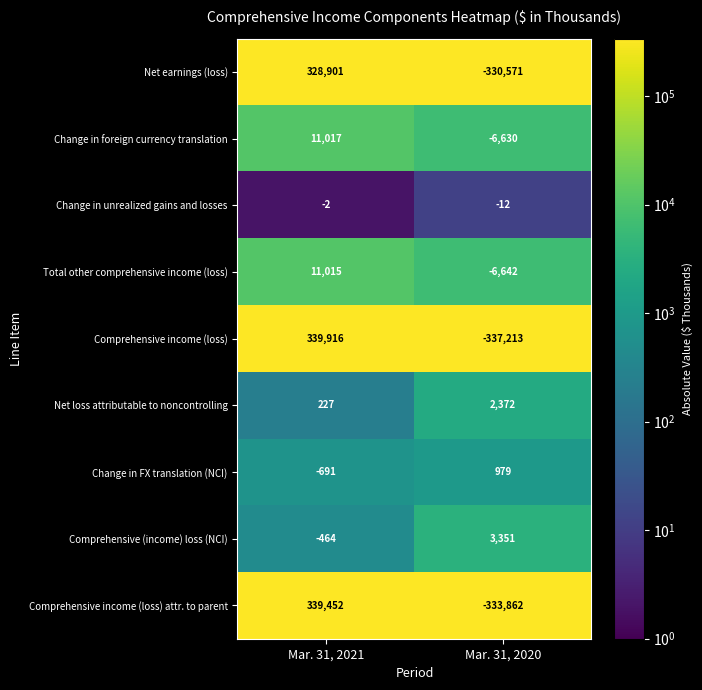

The Change in FX translation (NCI) series shows -986 at Mar. 31, 2021. True or false?

False